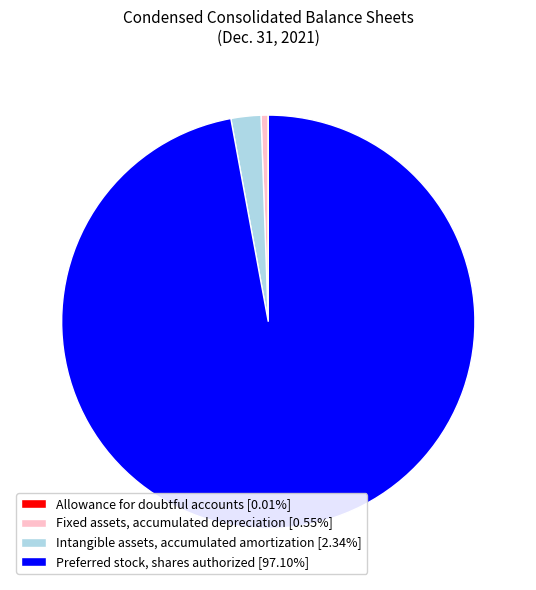

What is the largest slice in the pie chart?

Preferred stock, shares authorized